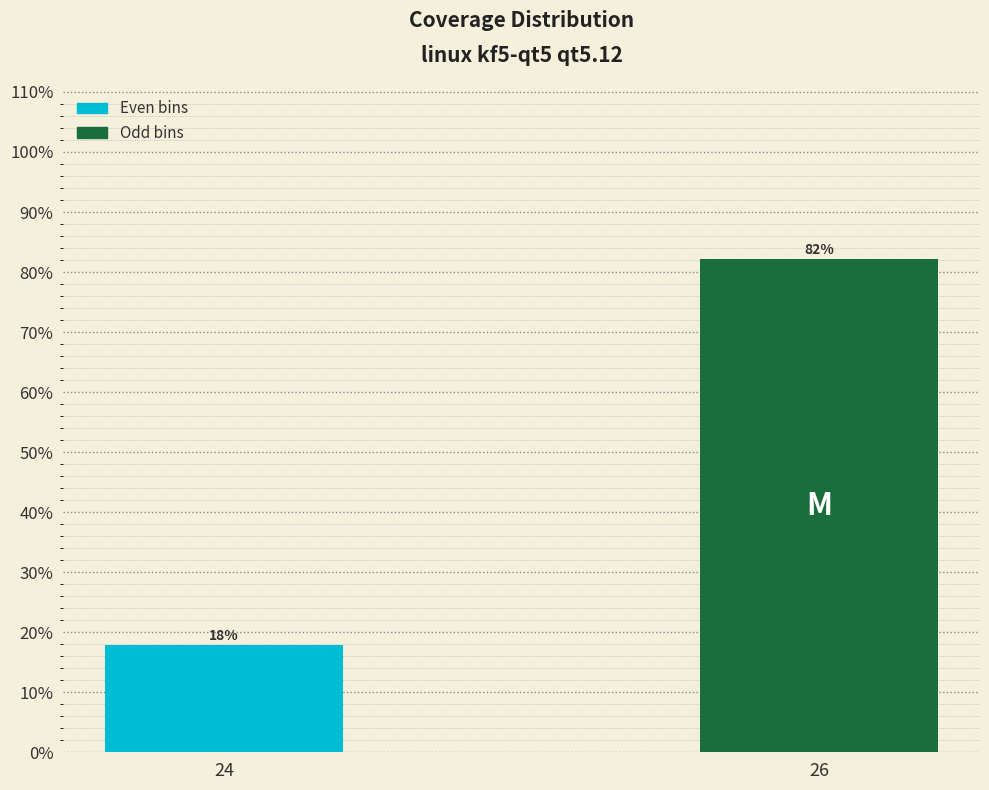

Rank the categories by value from lowest to highest.

24, 26